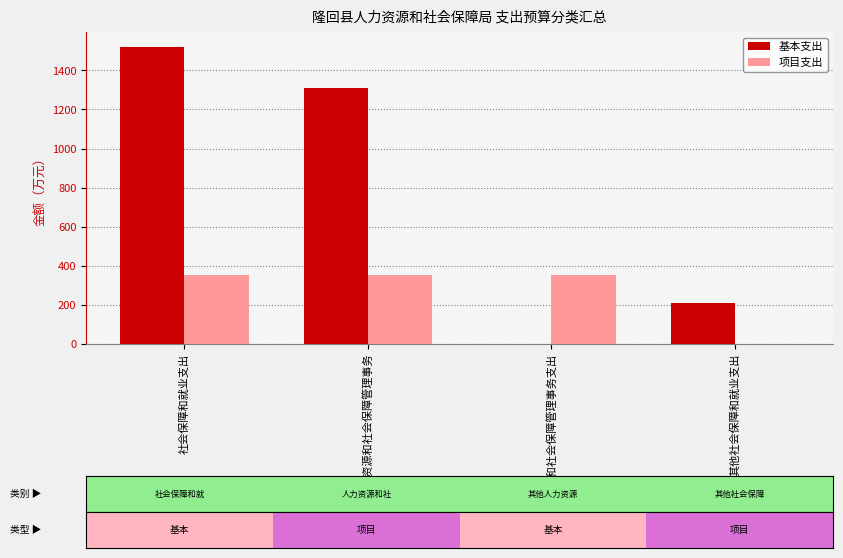

The 项目支出 series shows 176.7 at 其他人力资源和社会保障管理事务支出. True or false?

False